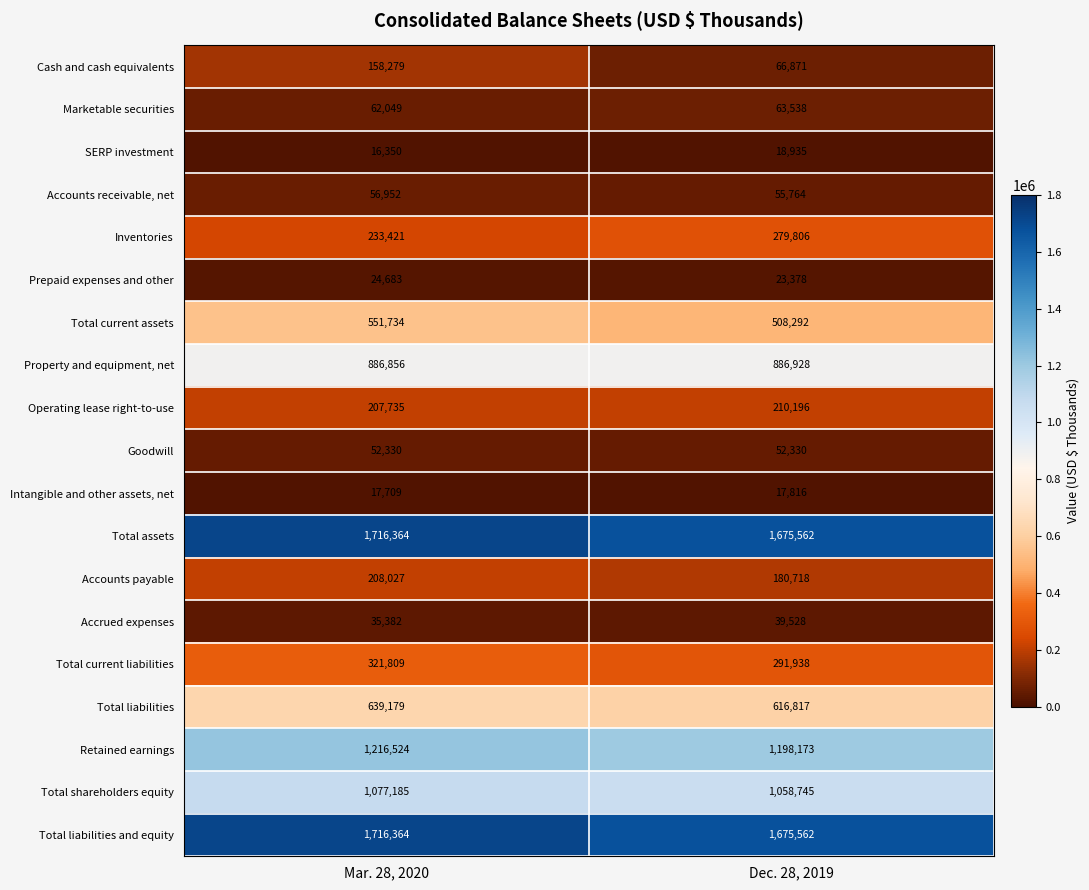

What is the sum of the Accounts payable values at Mar. 28, 2020 and Dec. 28, 2019?

388745